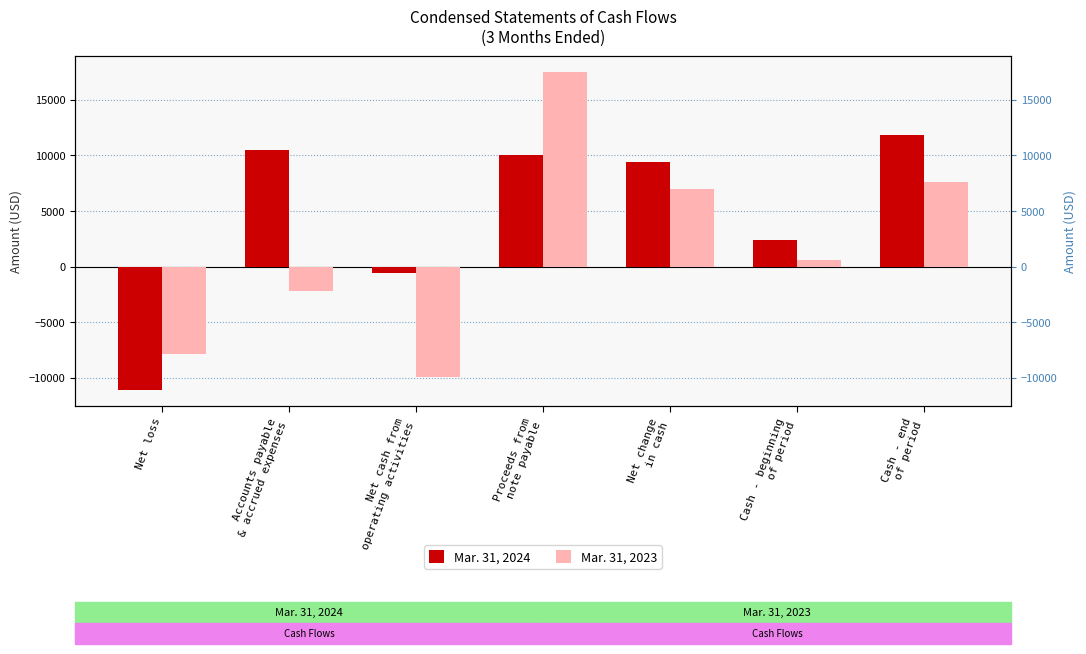

How many bars are there in total?

14